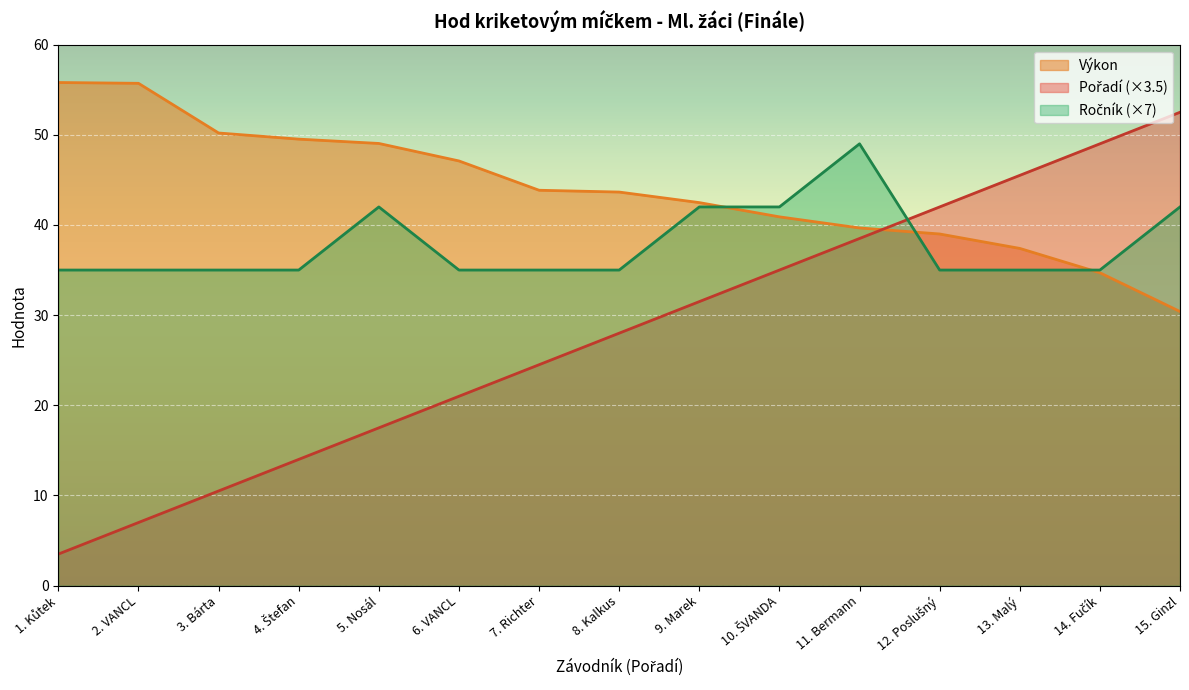

How many intersections are there between Pořadí and Výkon?

1